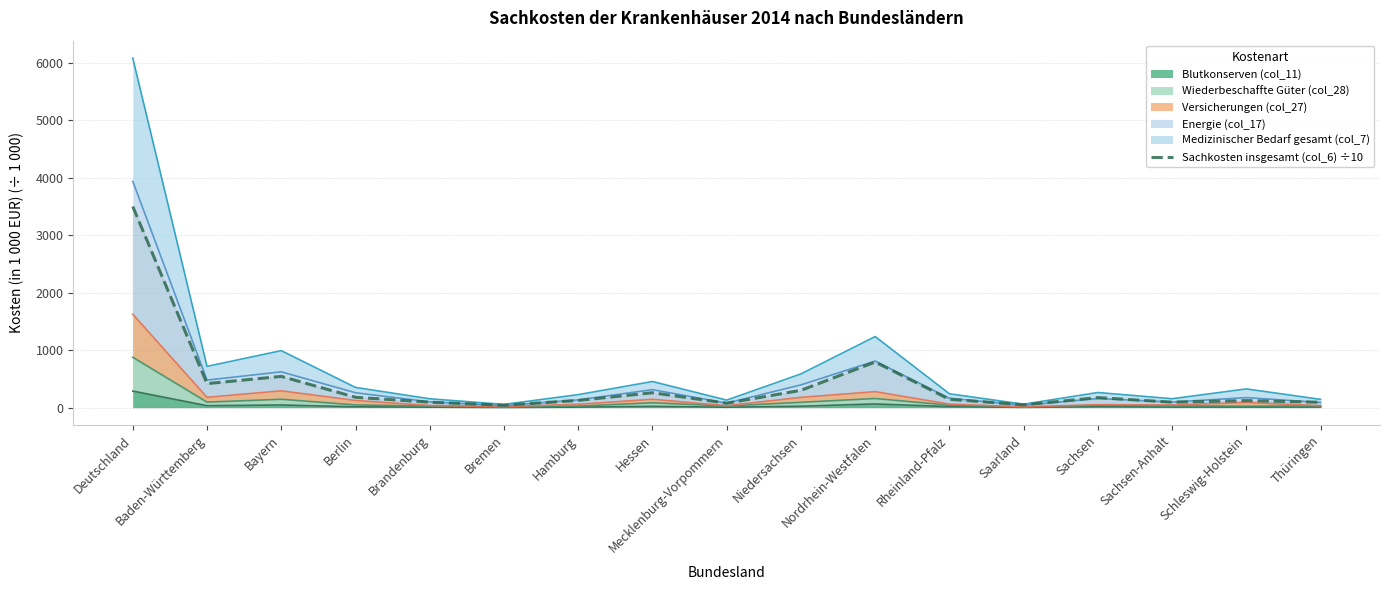

How many points are lower than both their immediate neighbors (excluding endpoints)?

5